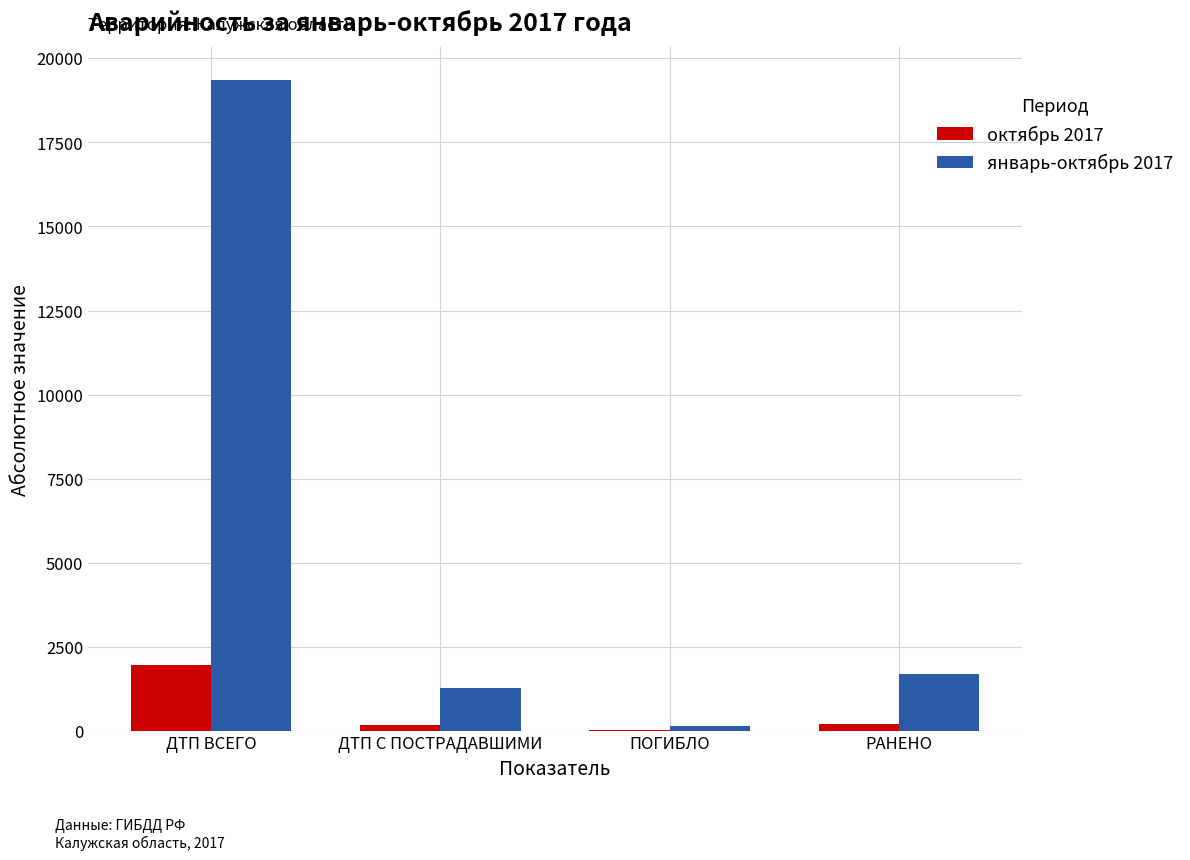

Read the январь-октябрь 2017 value at РАНЕНО.

1687